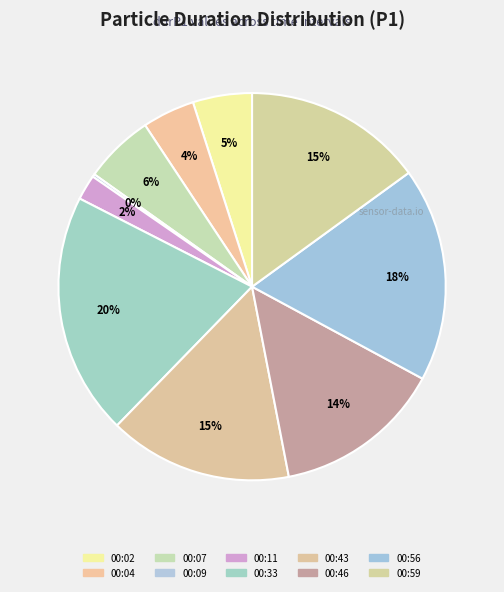

How many slices are in this pie chart?

10